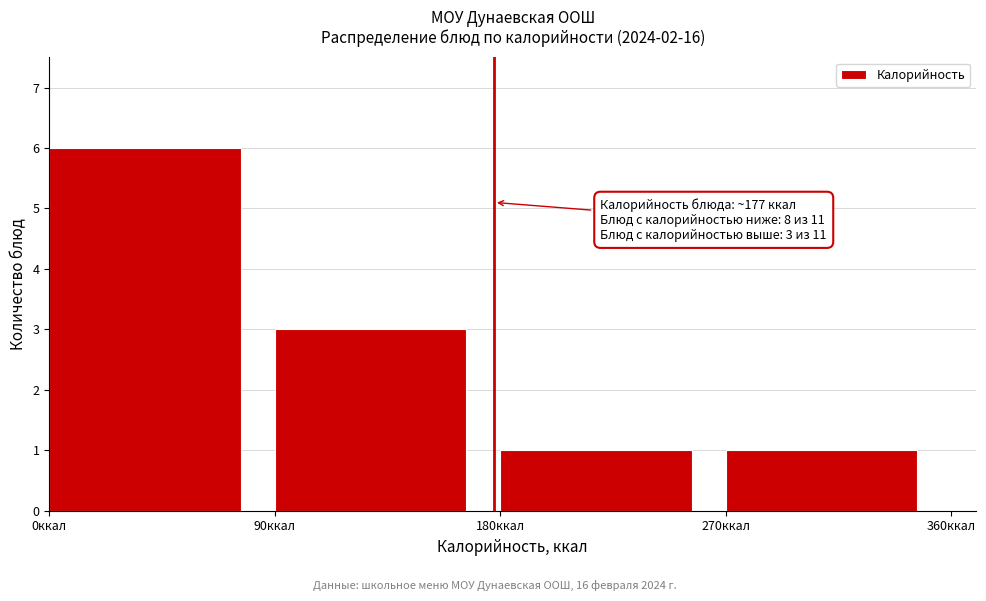

Over which range of the x-axis is the bar tallest?

0 to 90